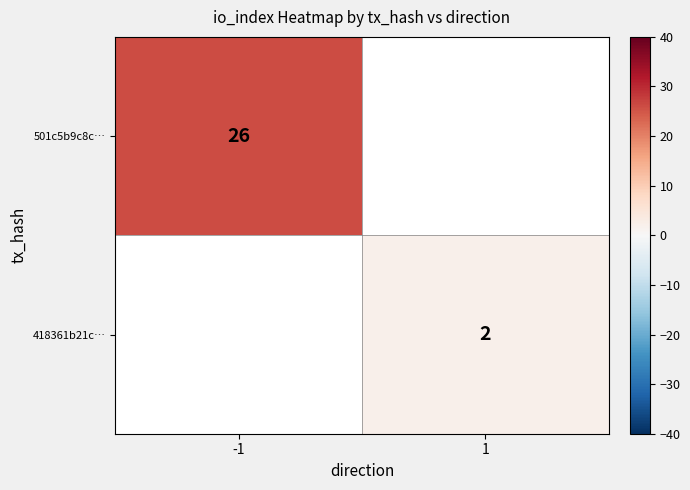

Is the value of 501c5b9c8c… at -1 greater than the value of 418361b21c… at 1?

Yes